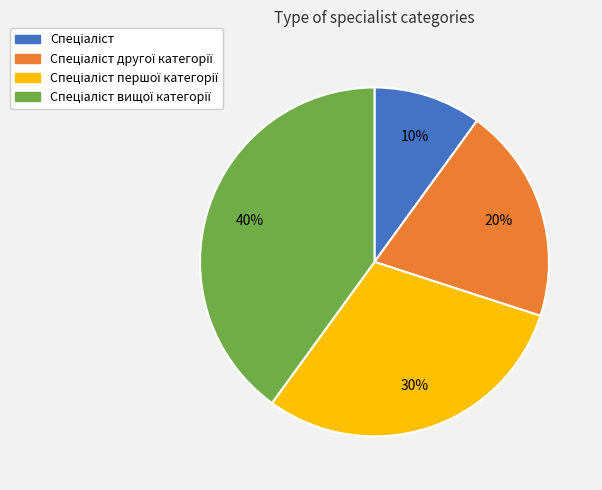

Is there a majority slice in this chart?

No